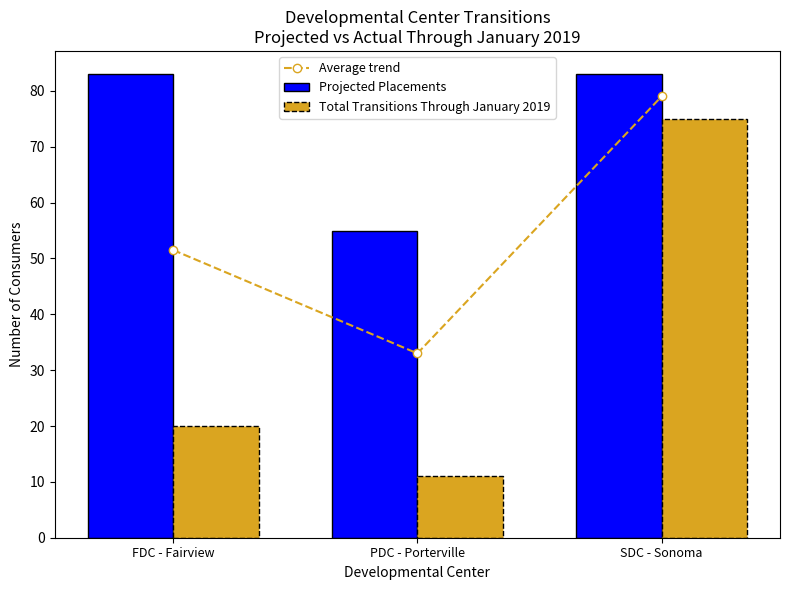

What is the difference between the highest and lowest values at PDC - Porterville?

44.0